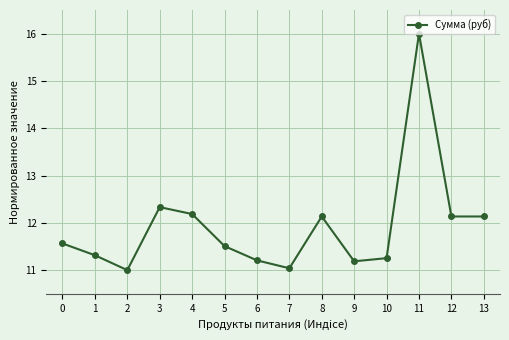

What is the smallest value displayed?

11.0